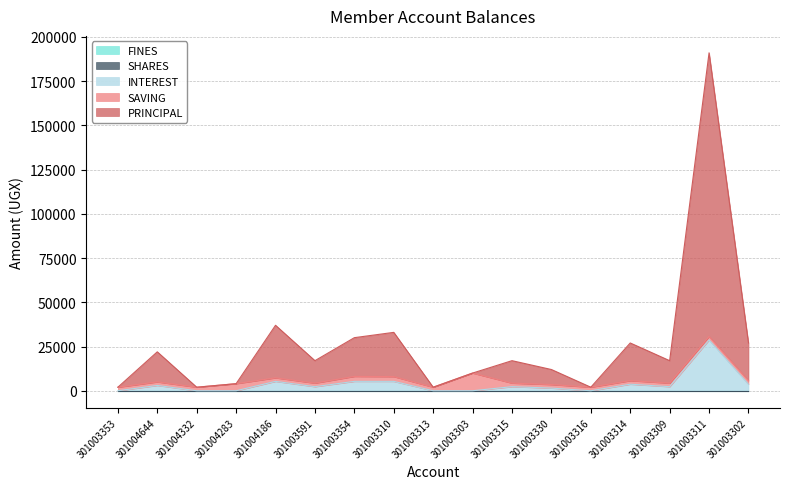

What is the label of the 11th point from the right?

301003354